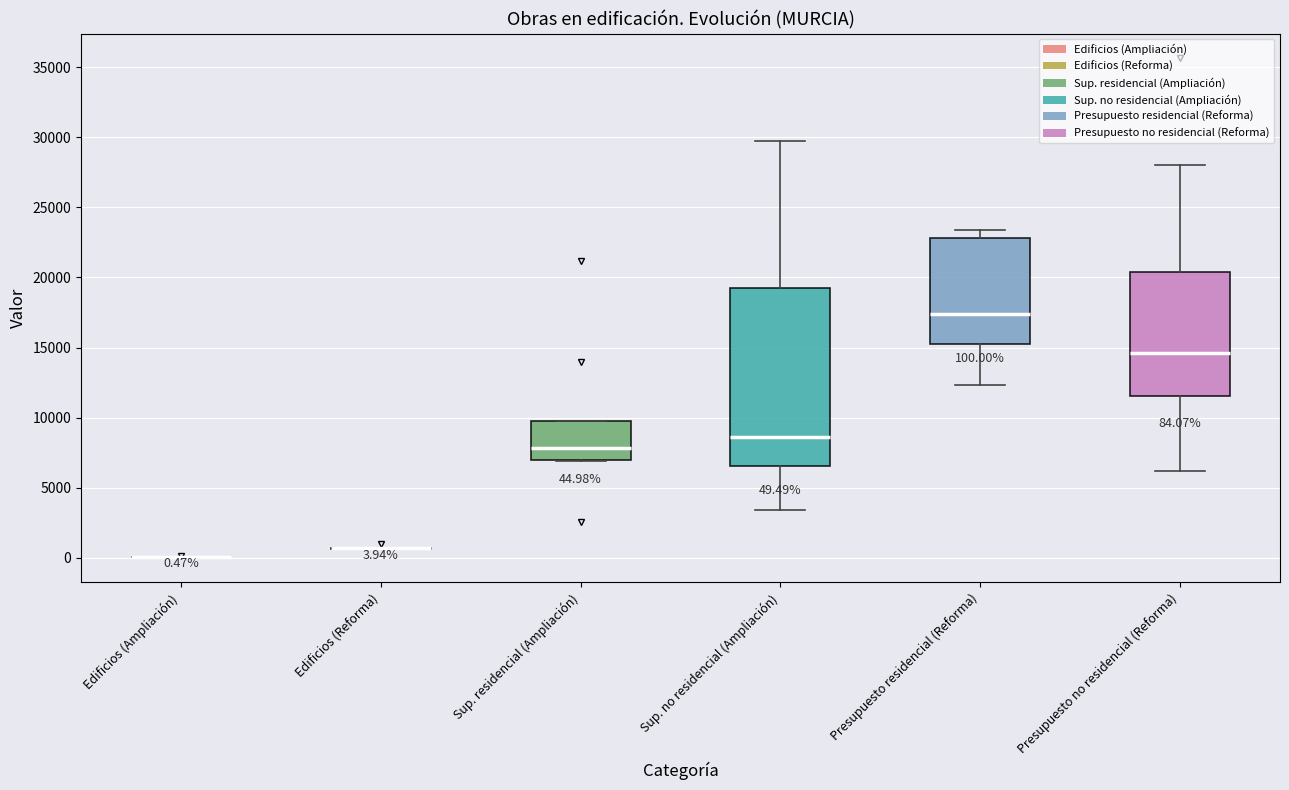

Comparing the boxes themselves (not the whiskers), which one is the tallest?

Sup. no residencial (Ampliación)